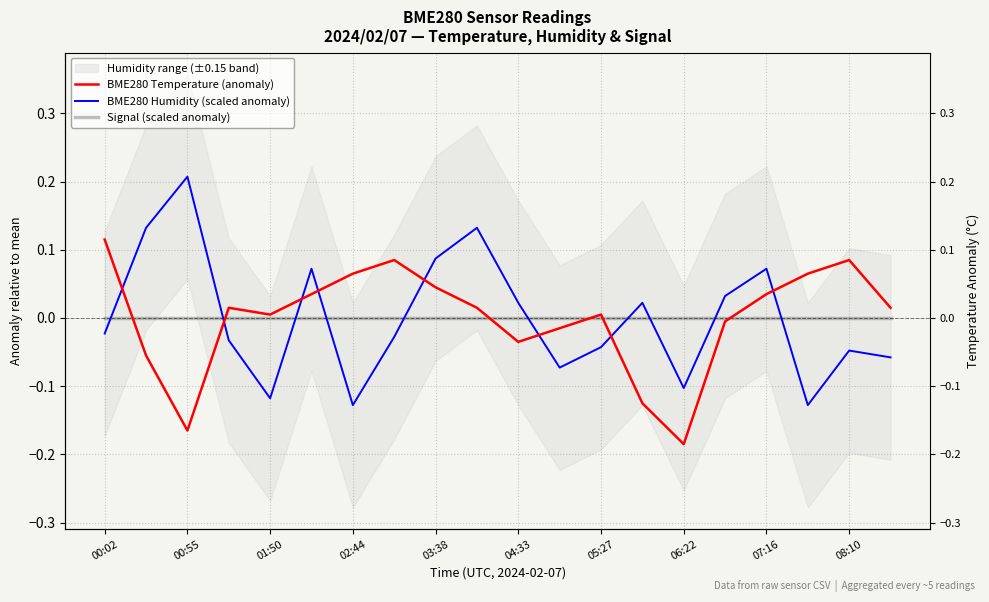

Reading right to left, transcribe all the data shown in this chart.

BME280 Temperature (anomaly): 0.0	0.1	0.1	0.0	-0.0	-0.2	-0.1	0.0	-0.0	-0.0	0.0	0.0	0.1	0.1	0.0	0.0	0.0	-0.2	-0.1	0.1
BME280 Humidity (scaled anomaly): -0.1	-0.0	-0.1	0.1	0.0	-0.1	0.0	-0.0	-0.1	0.0	0.1	0.1	-0.0	-0.1	0.1	-0.1	-0.0	0.2	0.1	-0.0
Signal (scaled anomaly): 0.0	0.0	0.0	0.0	0.0	0.0	0.0	0.0	0.0	0.0	0.0	0.0	0.0	0.0	0.0	0.0	0.0	0.0	0.0	0.0